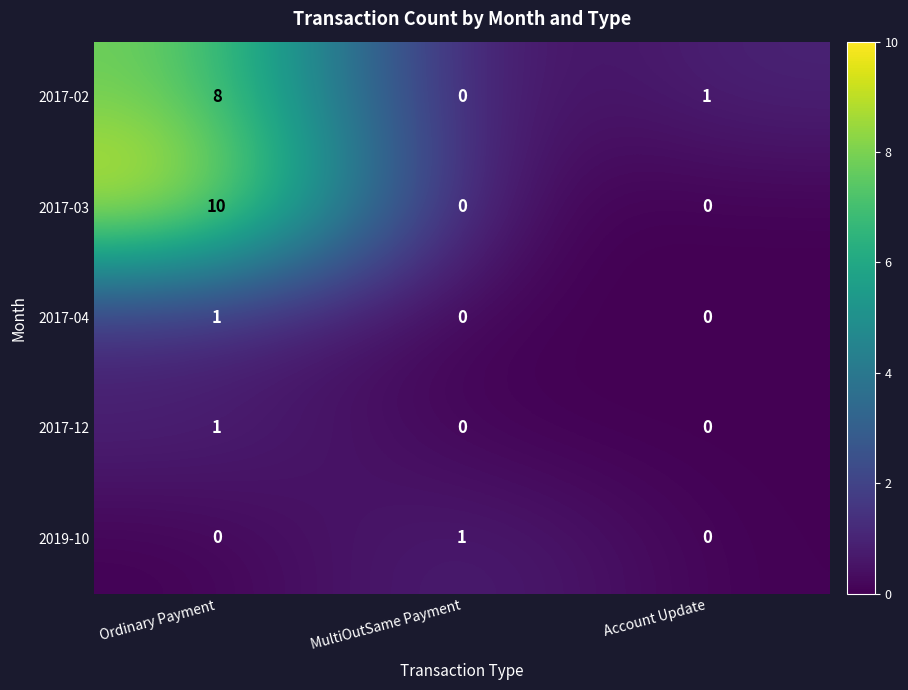

Which series has the largest range (max minus min)?

2017-03